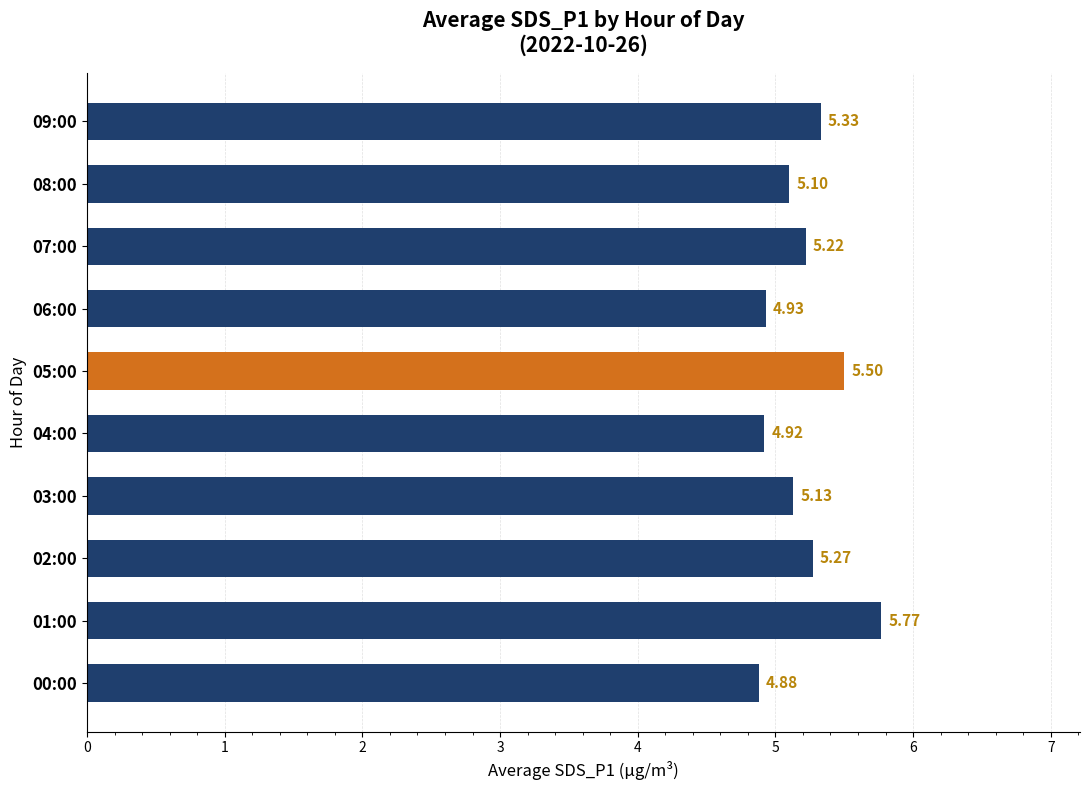

What is the difference between the second highest and second lowest values?

0.6